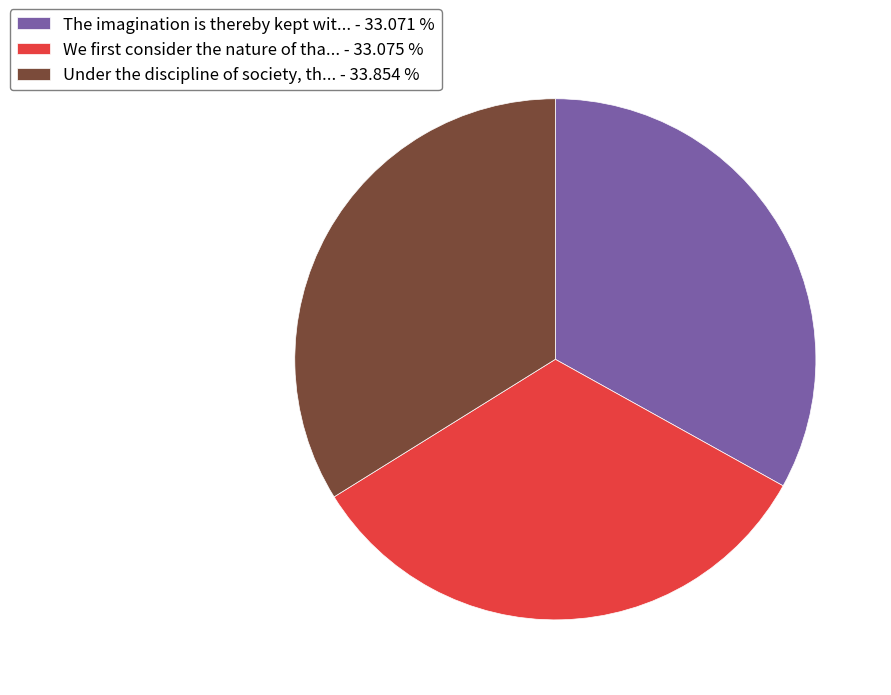

Is the sum of Under the discipline of society, th... - 33.854 % and The imagination is thereby kept wit... - 33.071 % greater than half?

Yes